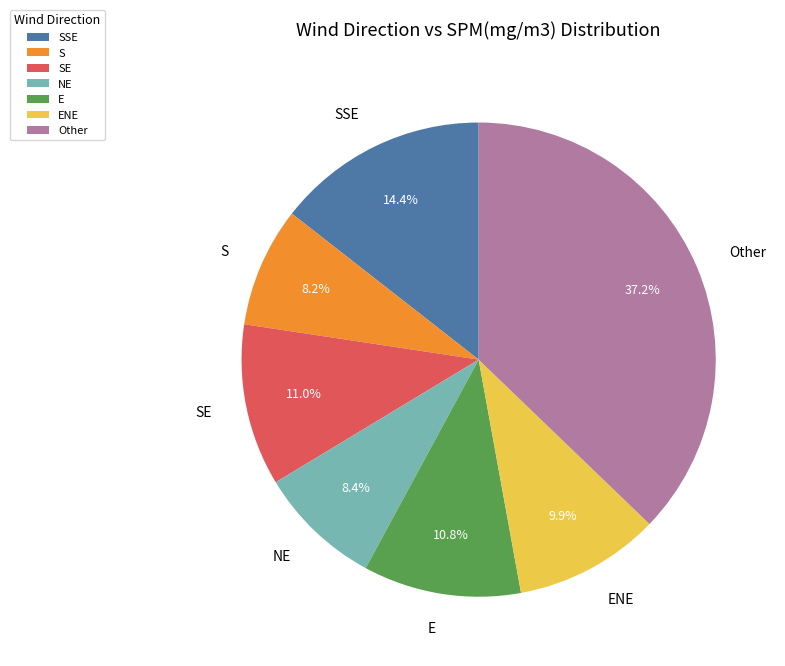

Combined, do S and SSE account for over 50%?

No